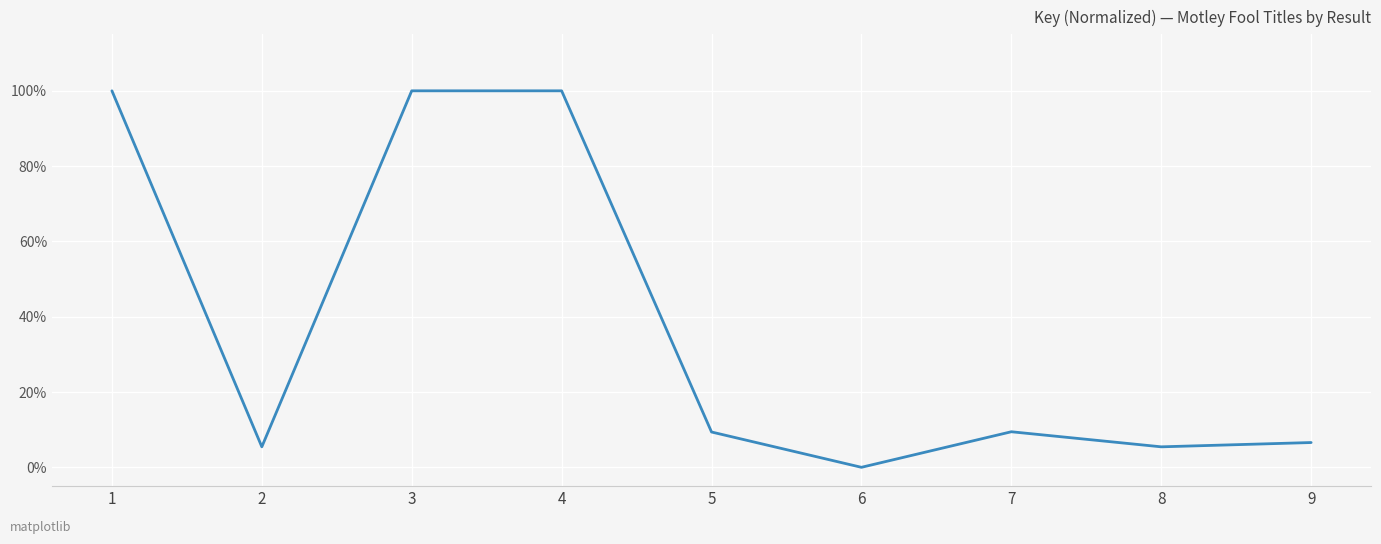

What is the difference between the values at 6 and 4?

100.0